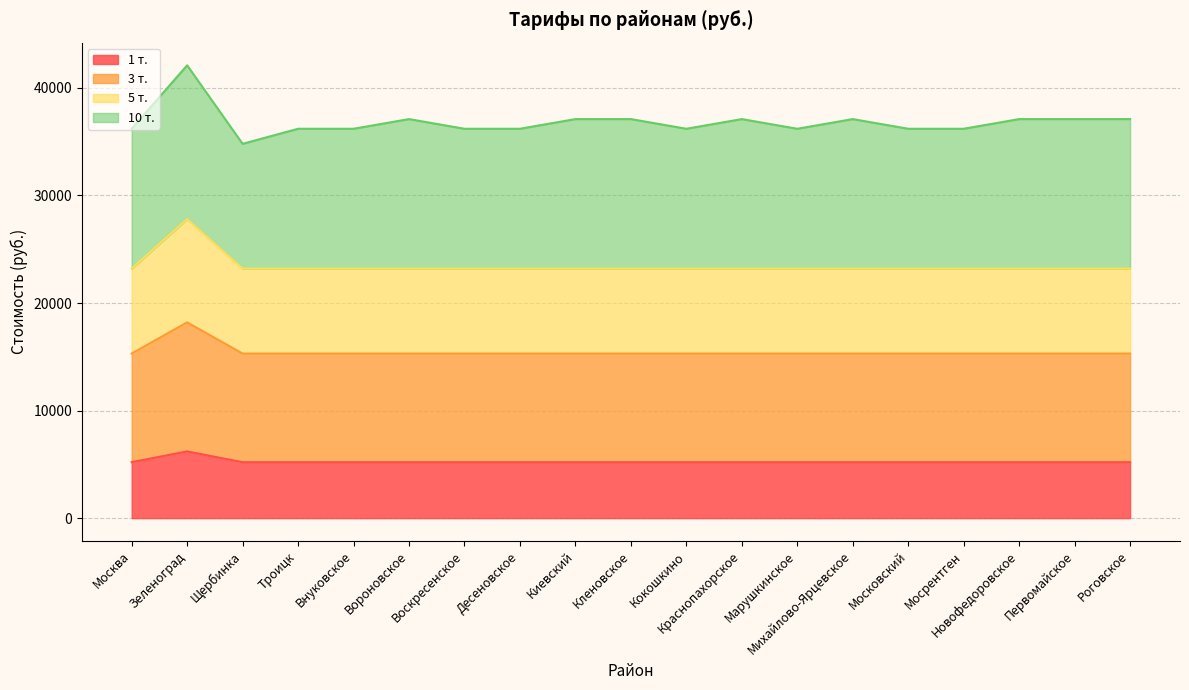

Does the chart have visible grid lines?

Yes